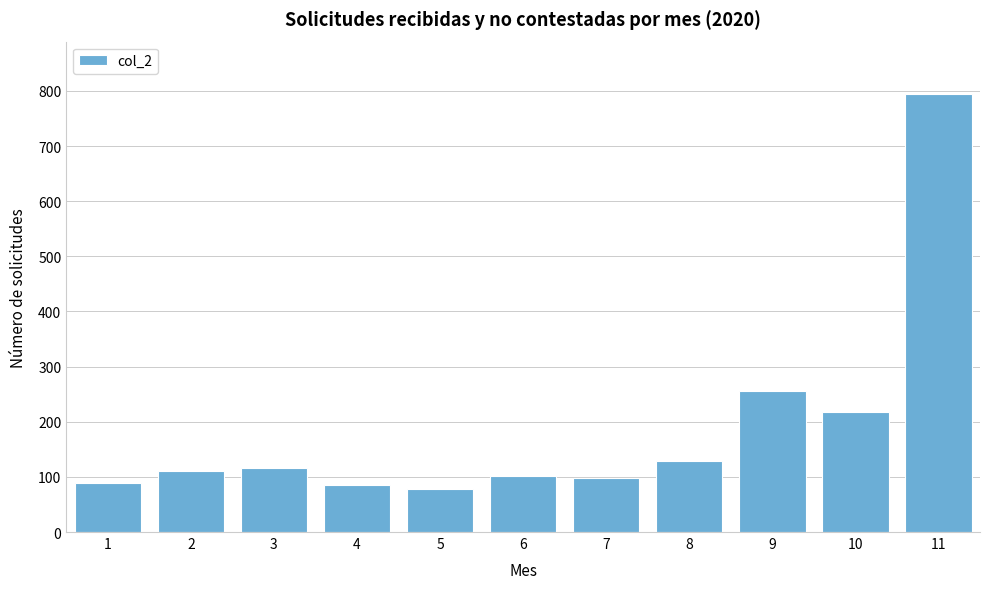

What is the maximum value shown in the chart?

794